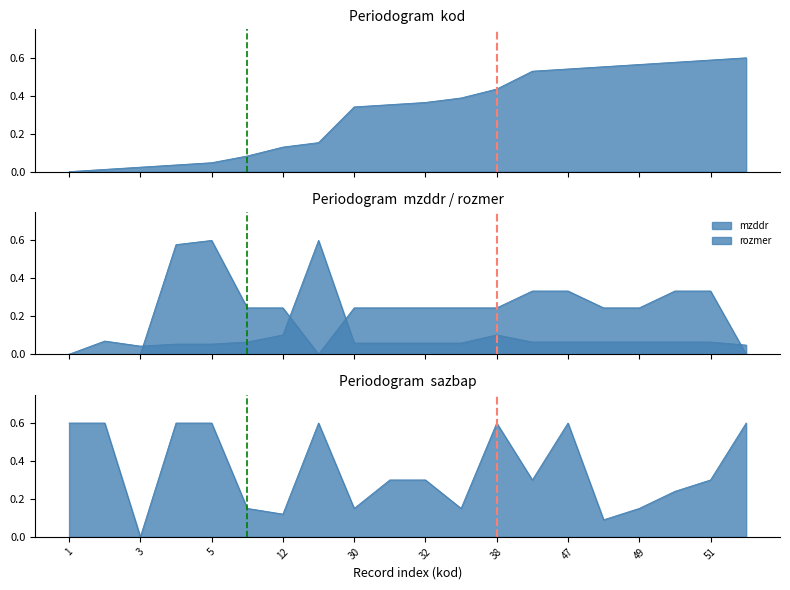

Reading left to right, extract all data points from this chart.

kod: 0.0	0.0	0.0	0.0	0.0	0.1	0.1	0.2	0.3	0.4	0.4	0.4	0.4	0.5	0.5	0.6	0.6	0.6	0.6	0.6
mzddr: 0.0	0.1	0.0	0.1	0.1	0.1	0.1	0.6	0.1	0.1	0.1	0.1	0.1	0.1	0.1	0.1	0.1	0.1	0.1	0.0
rozmer: 0.0	0.0	0.0	0.6	0.6	0.2	0.2	0.0	0.2	0.2	0.2	0.2	0.2	0.3	0.3	0.2	0.2	0.3	0.3	0.0
sazbap: 0.6	0.6	0.0	0.6	0.6	0.1	0.1	0.6	0.1	0.3	0.3	0.1	0.6	0.3	0.6	0.1	0.1	0.2	0.3	0.6